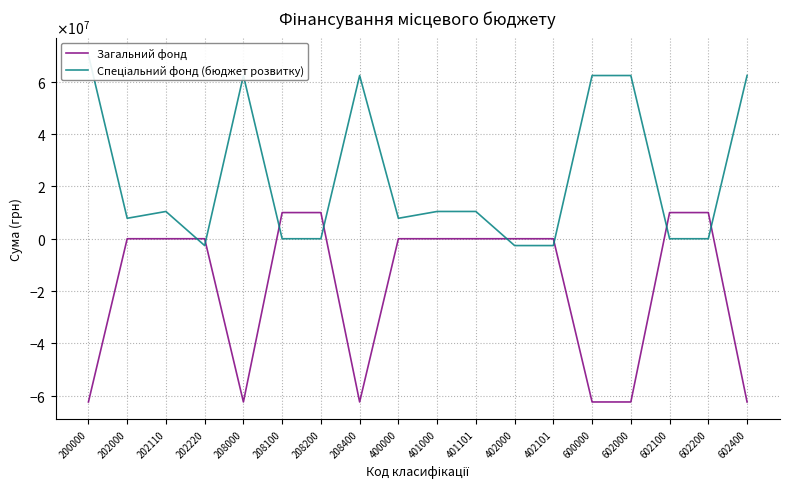

Where is Загальний фонд nearest to the value -26187000?

202000